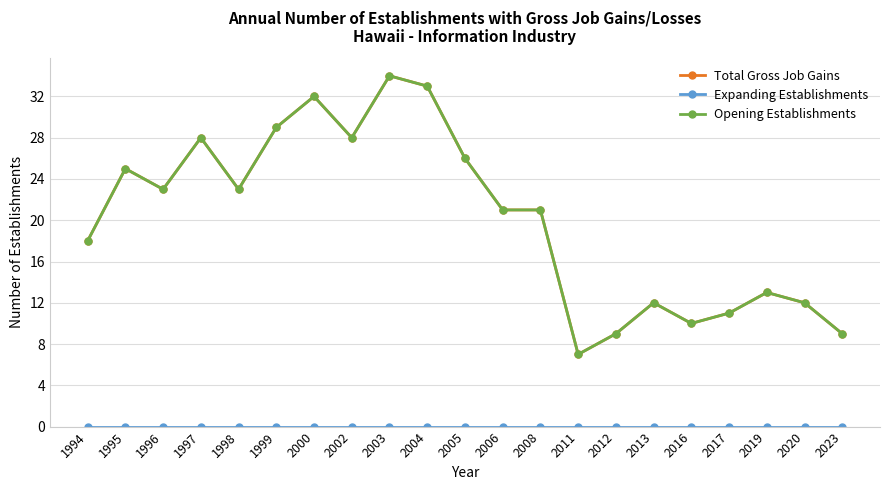

Does the chart have visible grid lines?

Yes